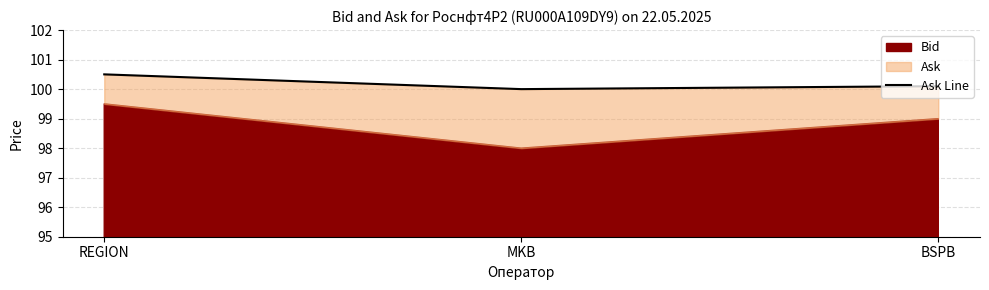

What position from the right is REGION?

3